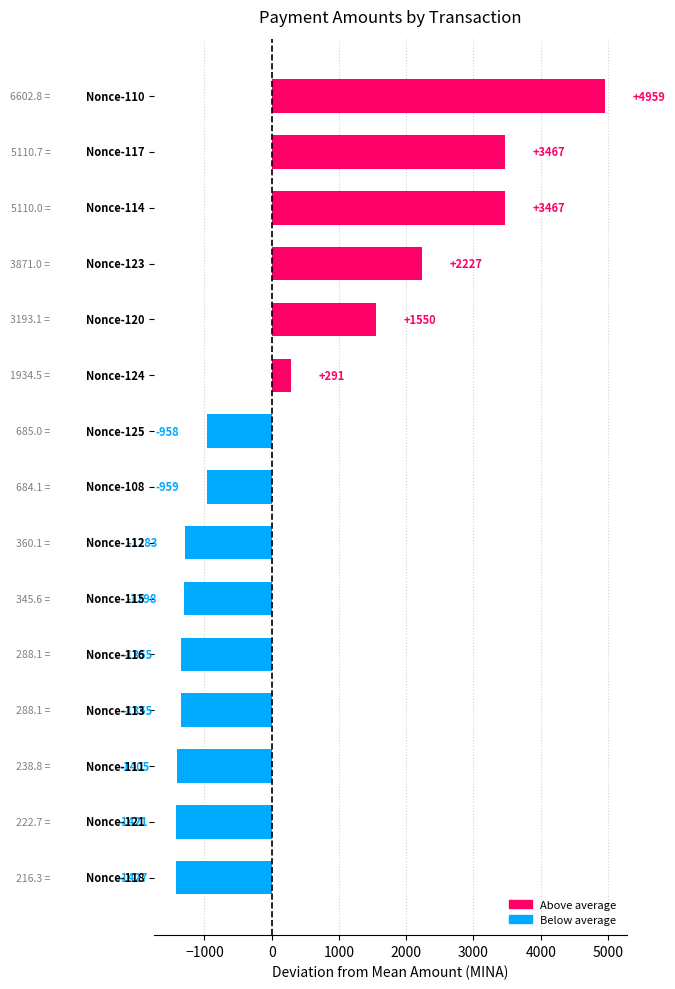

What is the difference between the maximum and minimum values?

6386.5